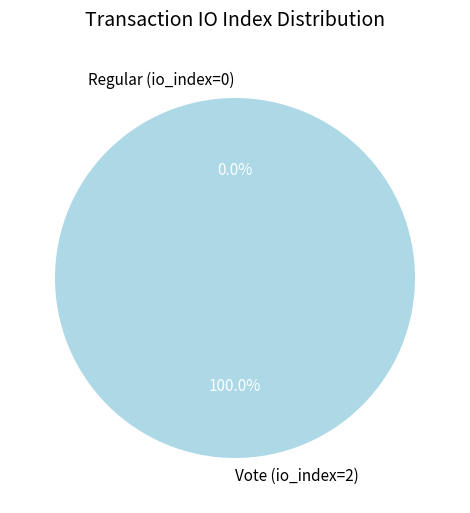

Is it true that Regular (io_index=0) is 0% of the pie?

True